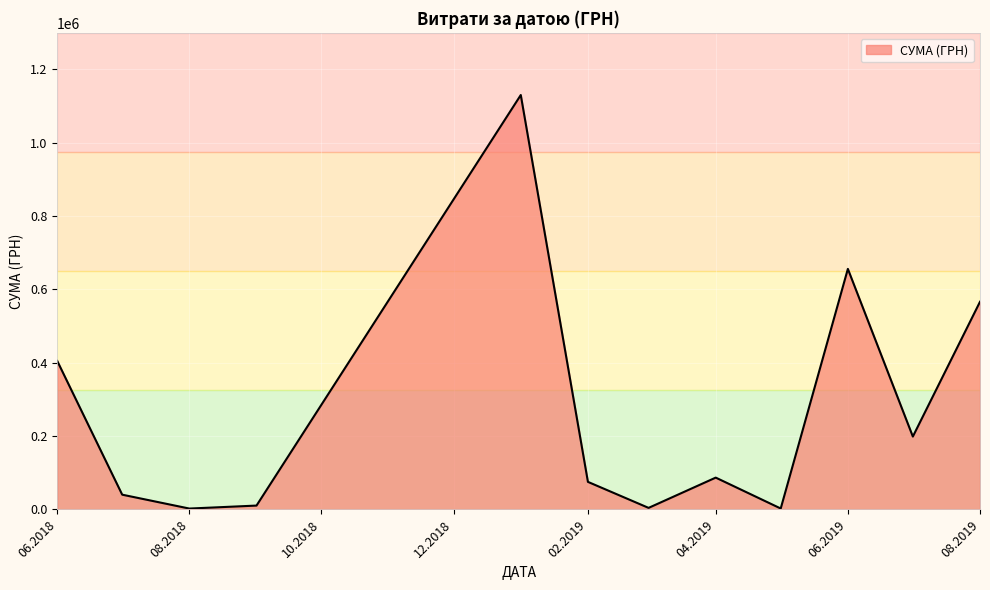

What is the maximum value shown in the chart?

1130183.7